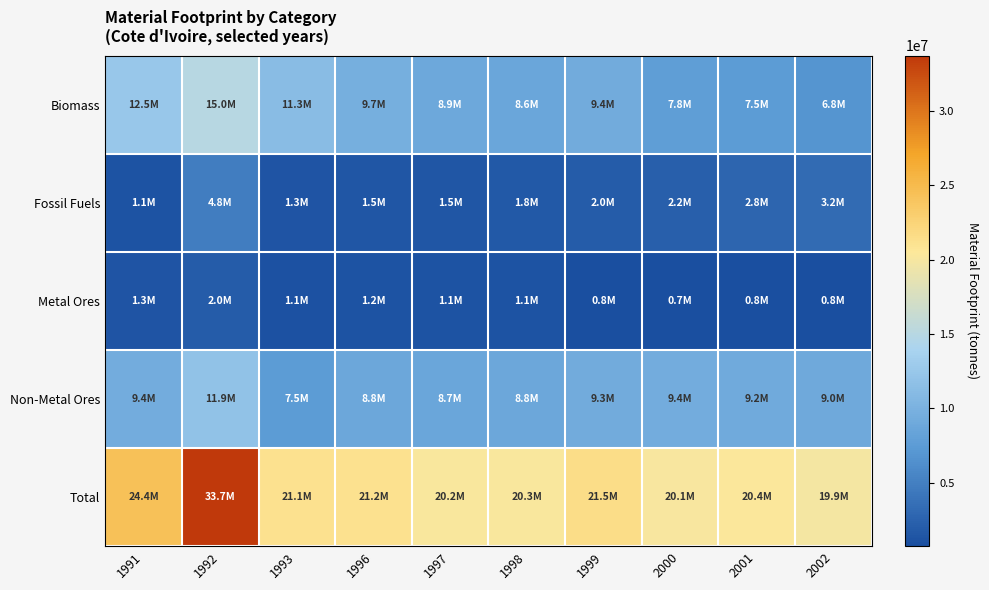

What is the spread (max minus min) of values at 1991?

23240000